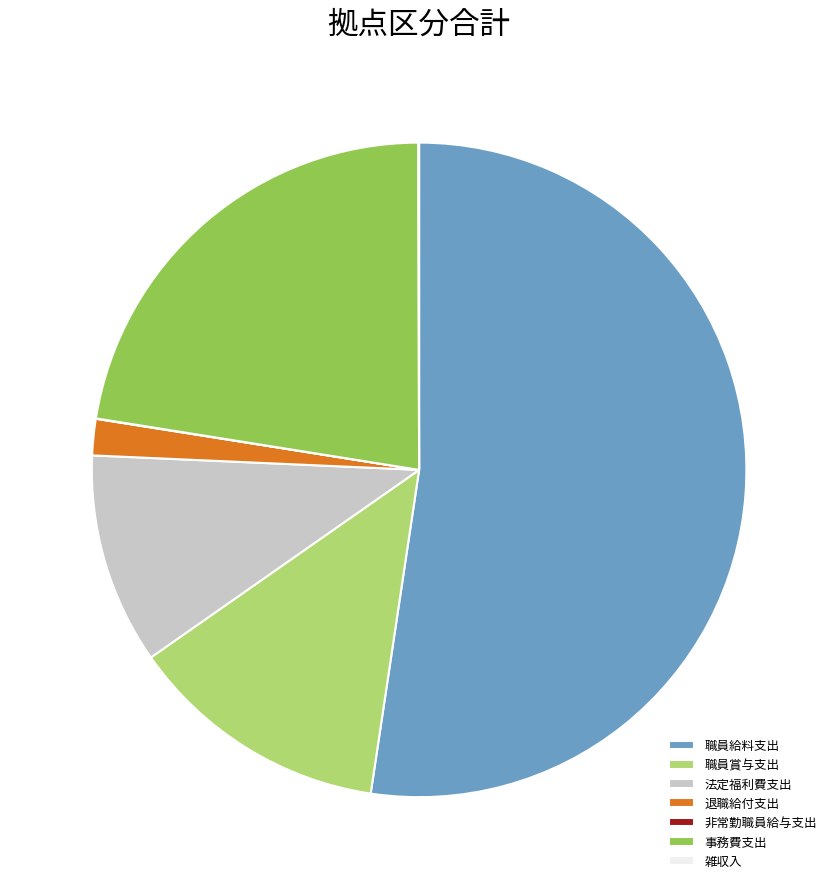

Which slice is the largest?

職員給料支出